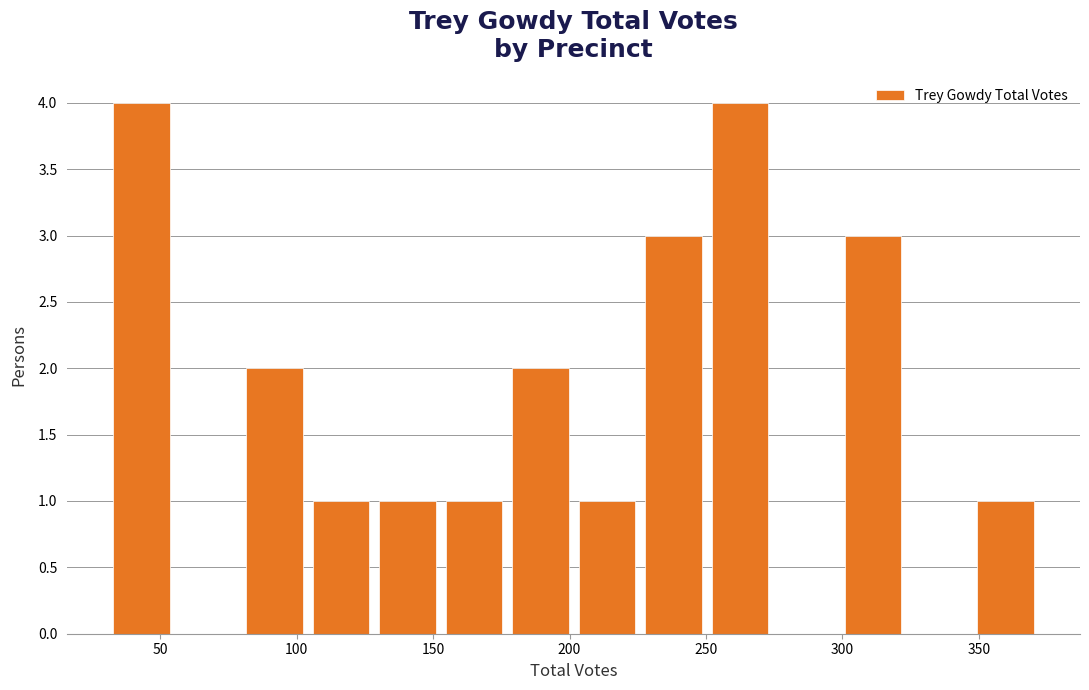

Reading left to right, transcribe this chart: for each bar, give the range it covers on the x-axis and its height. Neither the bar edges nor the heights are printed on the chart, so give them approximately, as read against the axes.

30 to 55: 4
55 to 80: 0
80 to 105: 2
105 to 130: 1
130 to 155: 1
155 to 175: 1
175 to 200: 2
200 to 225: 1
225 to 250: 3
250 to 275: 4
275 to 300: 0
300 to 325: 3
325 to 350: 0
350 to 370: 1